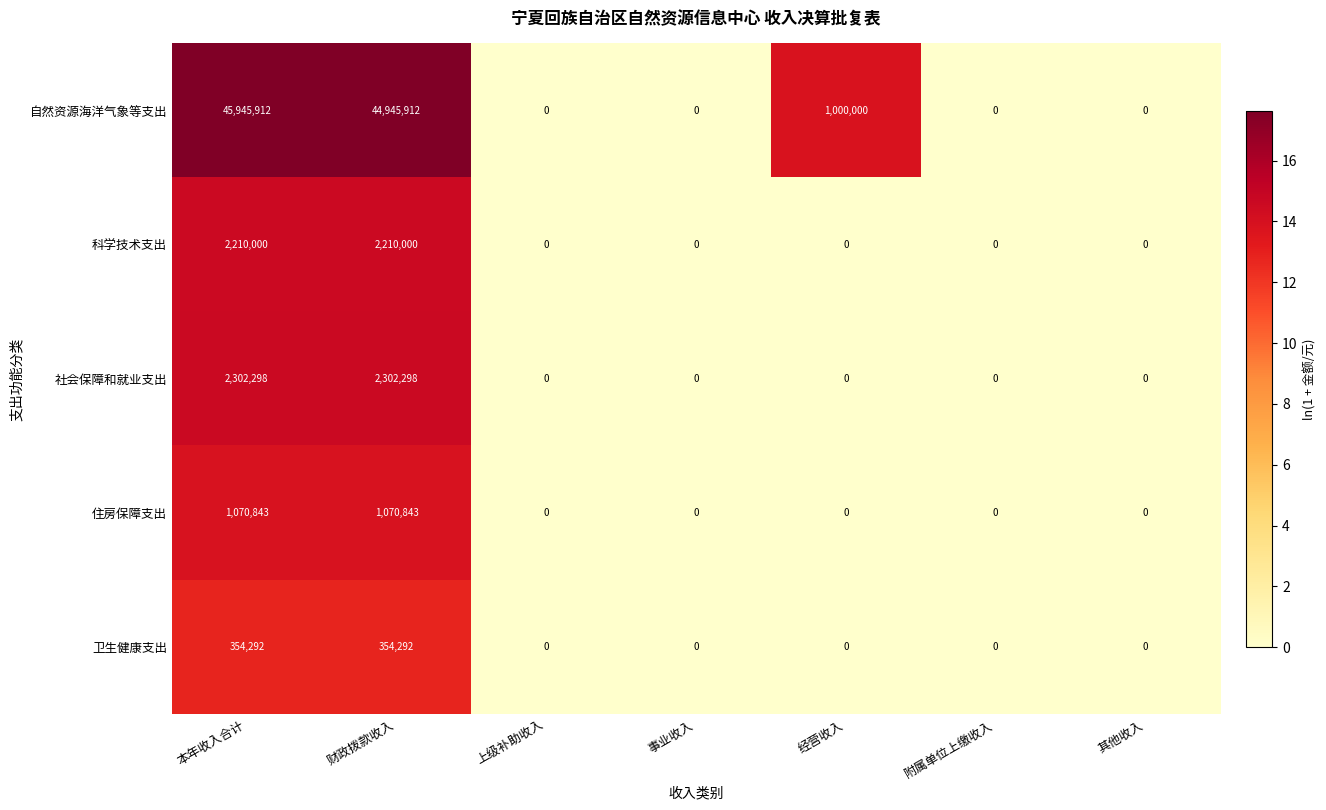

What is the difference between the highest and lowest values at 经营收入?

1000000